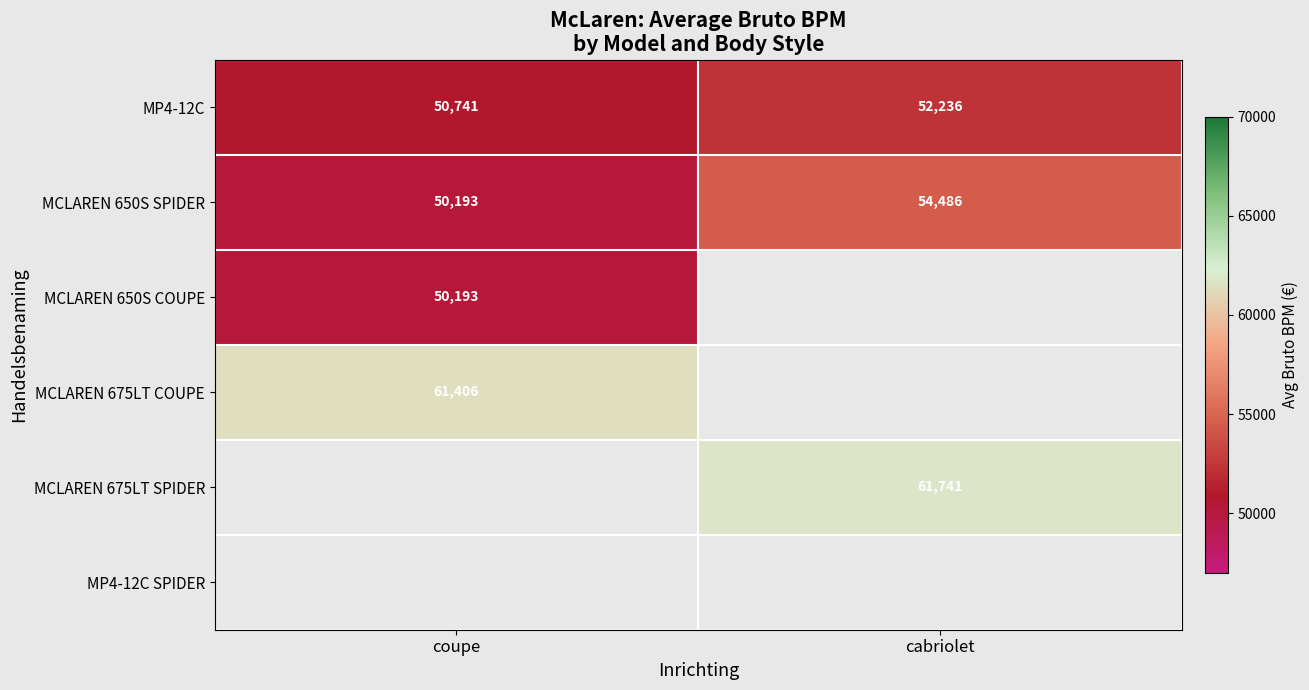

Between coupe and cabriolet, which series saw the biggest shift?

MCLAREN 650S SPIDER